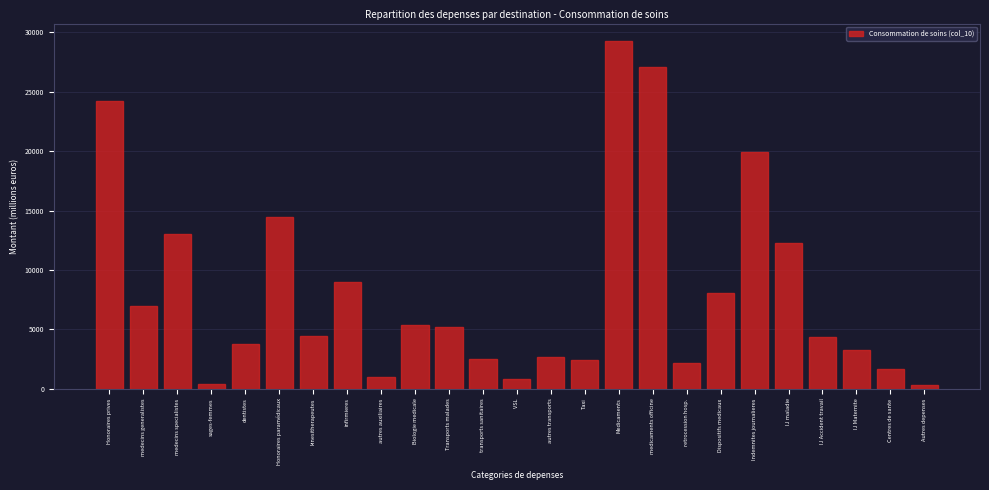

What is the value of the 24th bar from the left?

1653.0